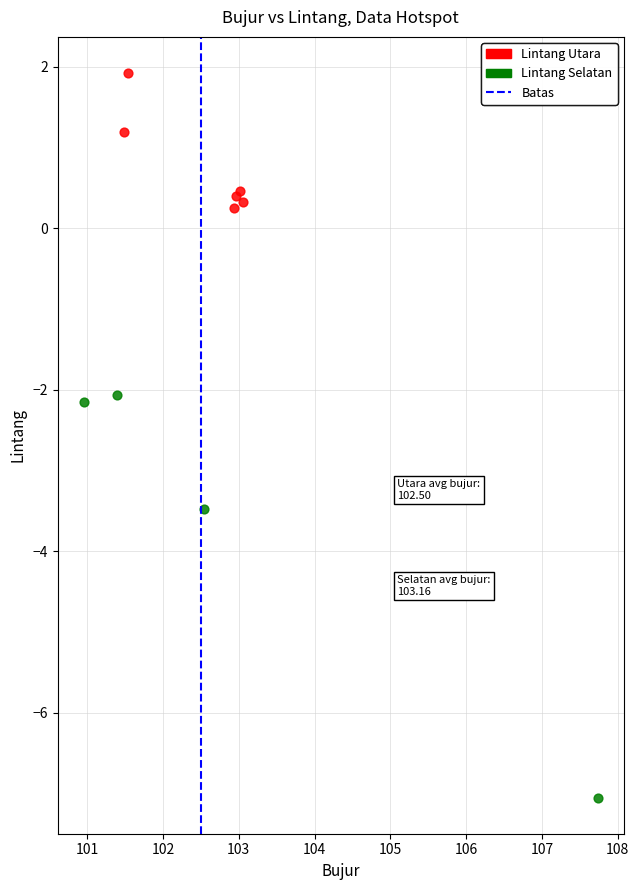

Which series contains the lowest Y value?

Lintang Selatan